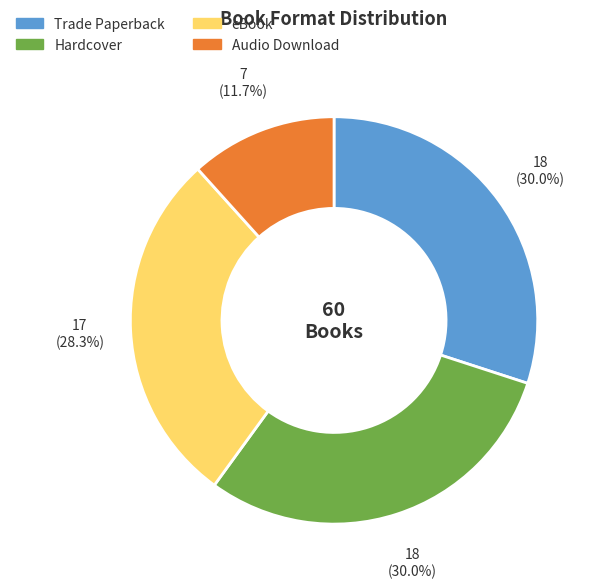

What is the smallest slice in the pie chart?

Audio Download